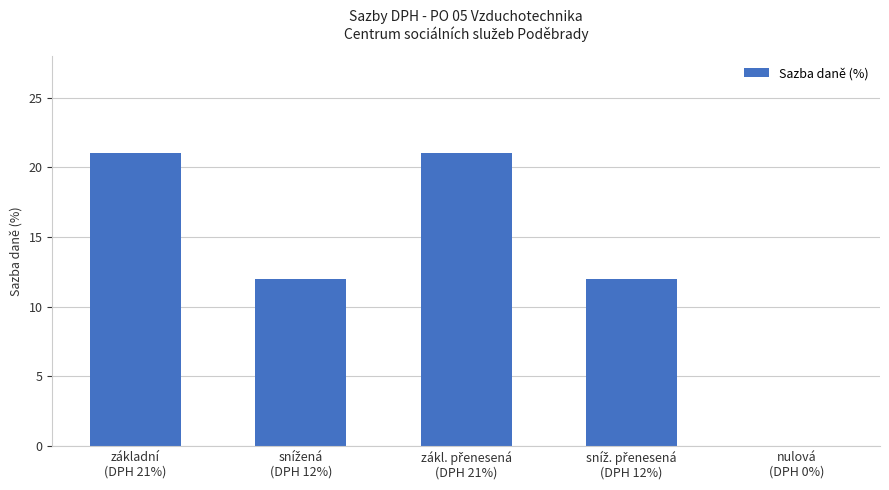

What is the sum of all values?

66